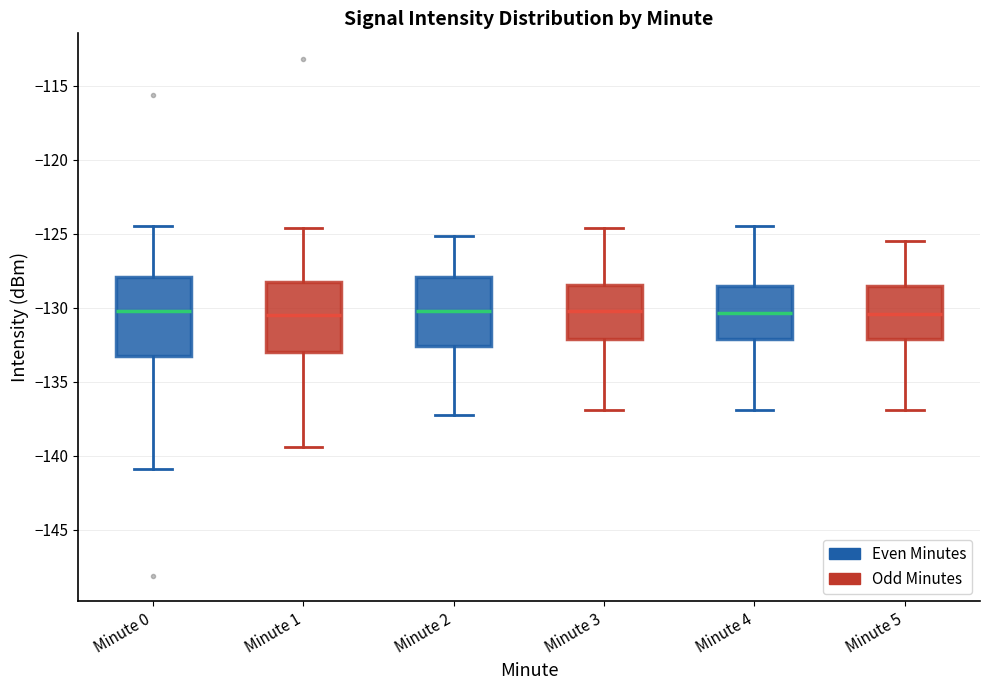

Reading left to right, transcribe this box plot: for each box, give where its median line is, the range the box spans, and where its two whiskers end, as read against the y-axis. The values are not printed on the chart, so give them approximately, as read against the axis.

Minute 0: median -130.0, box -133.0 to -128.0, whiskers -141.0 to -124.5
Minute 1: median -130.5, box -133.0 to -128.5, whiskers -139.5 to -124.5
Minute 2: median -130.0, box -132.5 to -128.0, whiskers -137.0 to -125.0
Minute 3: median -130.0, box -132.0 to -128.5, whiskers -137.0 to -124.5
Minute 4: median -130.5, box -132.0 to -128.5, whiskers -137.0 to -124.5
Minute 5: median -130.5, box -132.0 to -128.5, whiskers -137.0 to -125.5